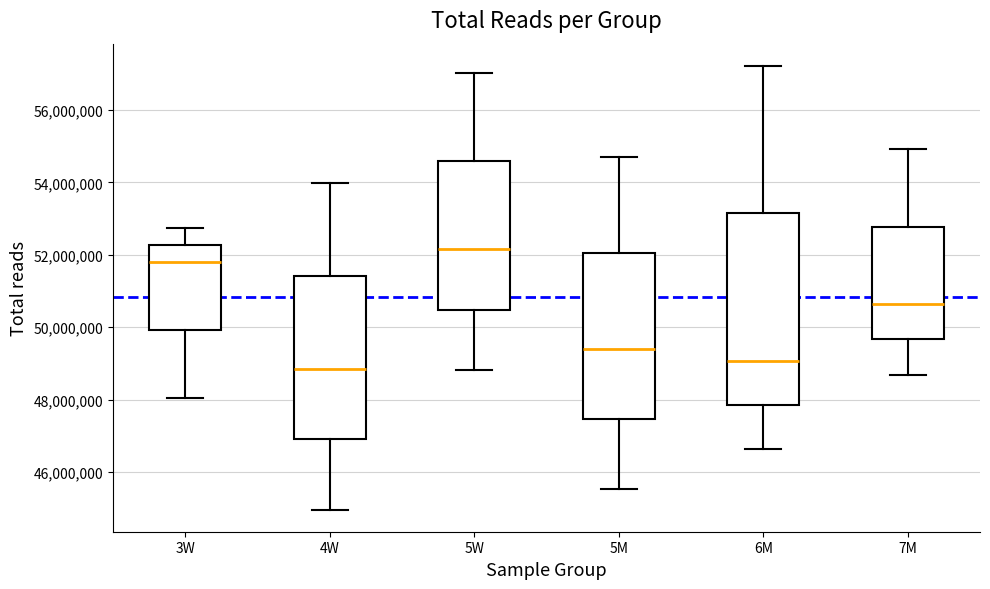

Where does the upper whisker of the box for 5W end on the y-axis? The values are not printed on the chart, so give them approximately, as read against the axis.

57000000